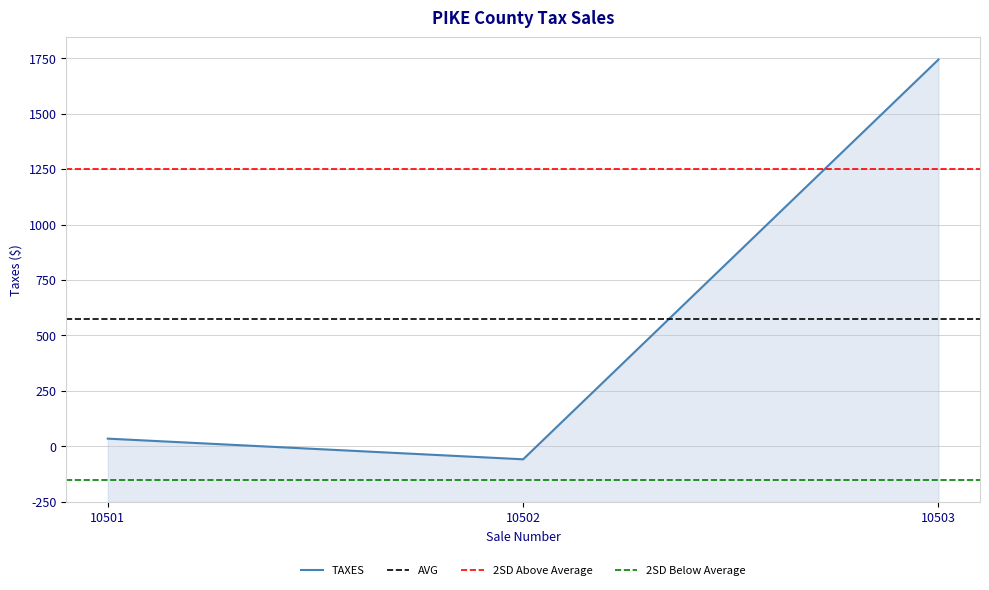

Does the chart display data point markers on the line(s)?

No